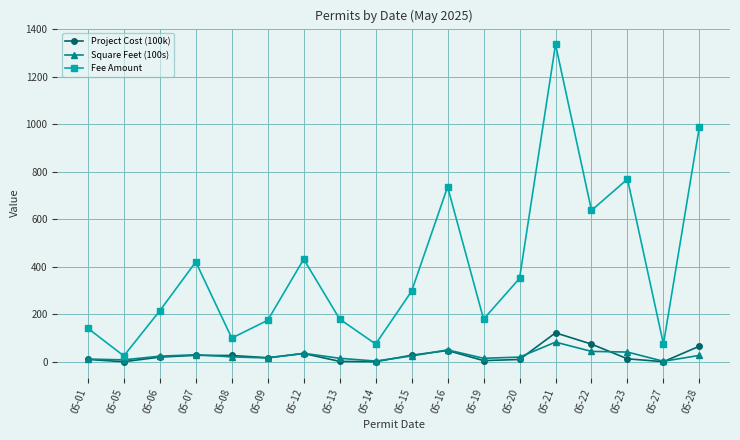

Between 05-08 and 05-22, which series saw the biggest shift?

Fee Amount